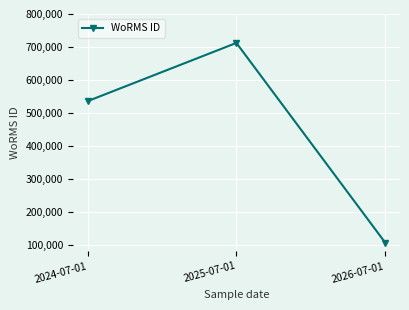

Is this an area chart (filled region under the line)?

No